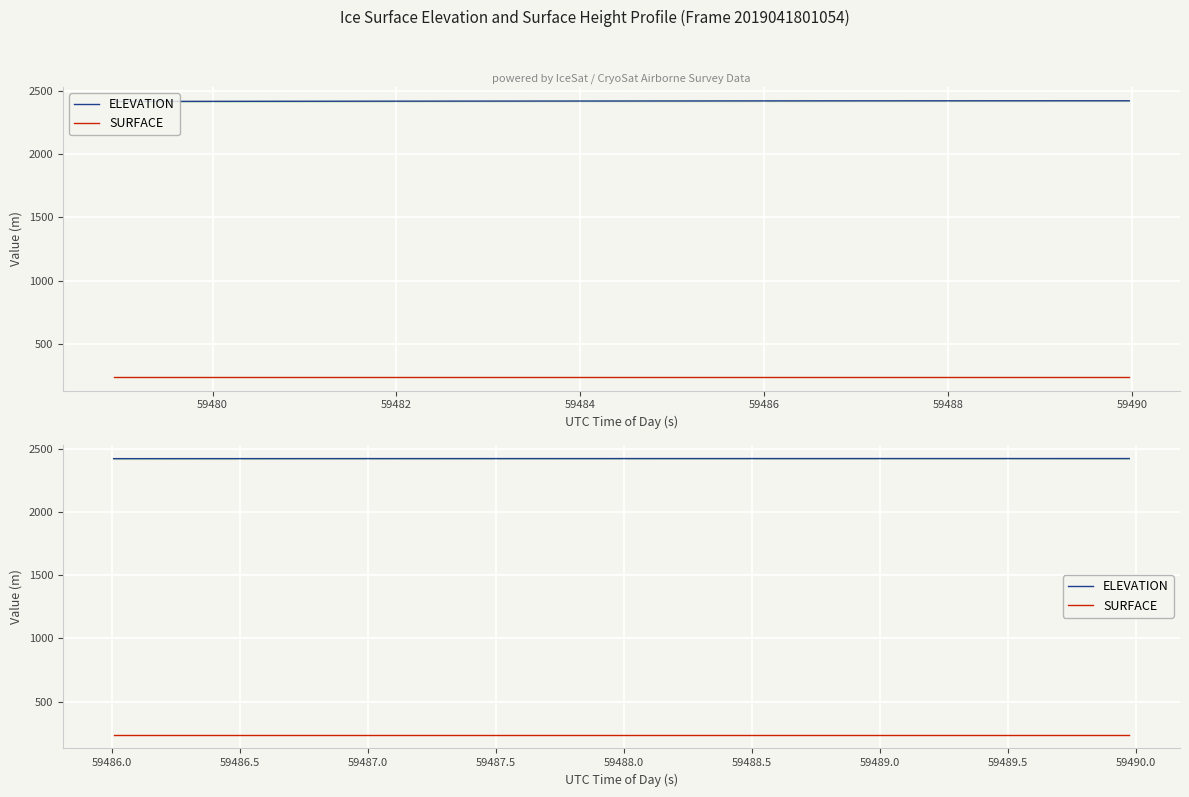

What are all the series names shown in the legend?

ELEVATION, SURFACE